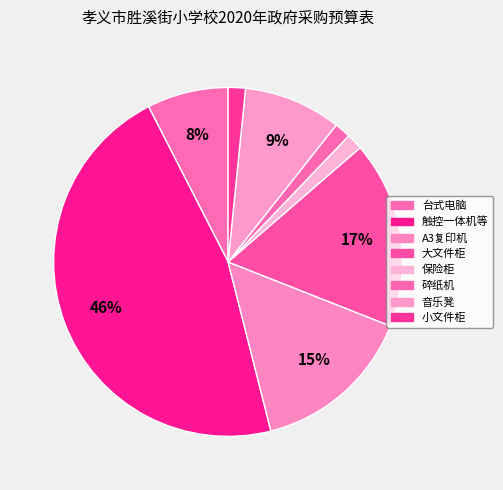

Between 小文件柜 and 大文件柜, which is larger?

大文件柜